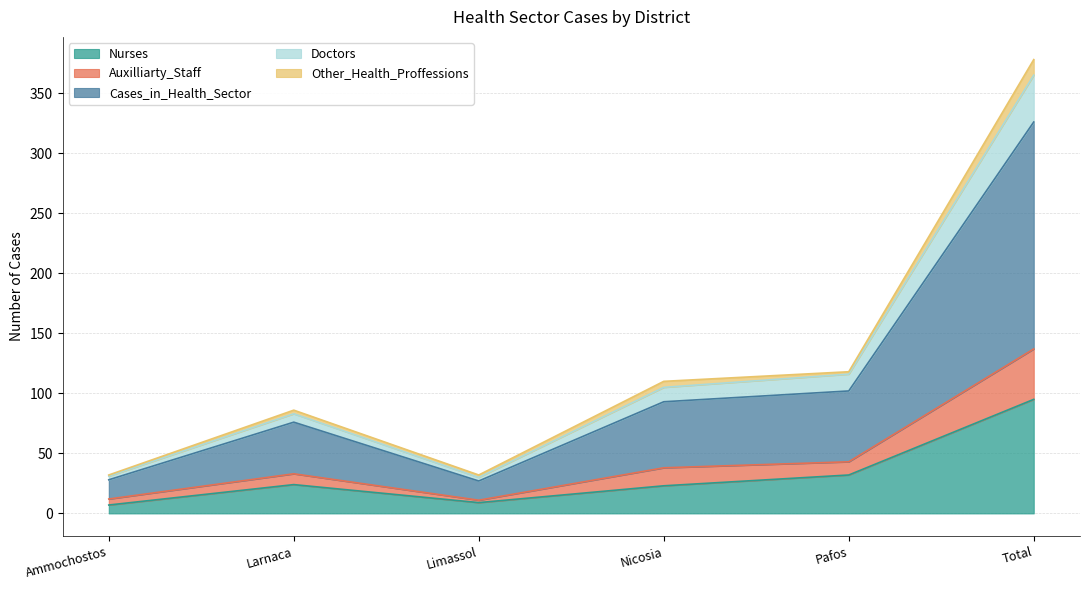

Is it true that Nurses equals 169 at Total?

False